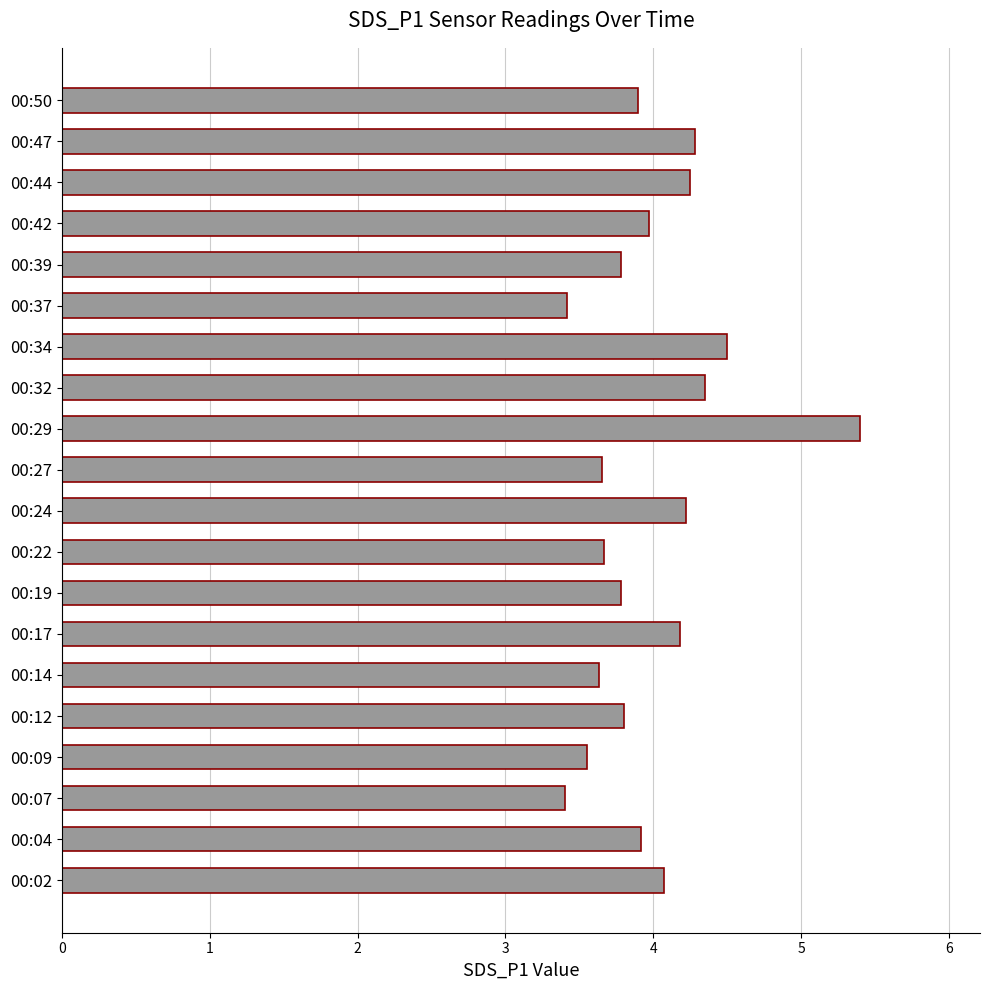

The chart shows a value of 0.9 at 00:39. True or false?

False